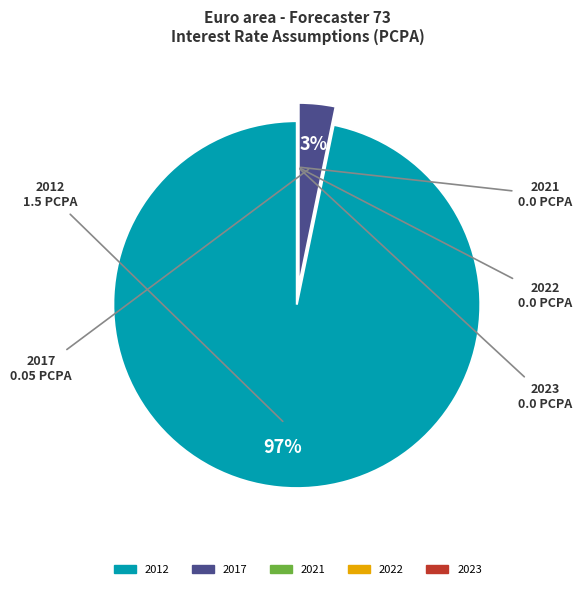

Which slice represents more than half of the pie?

2012